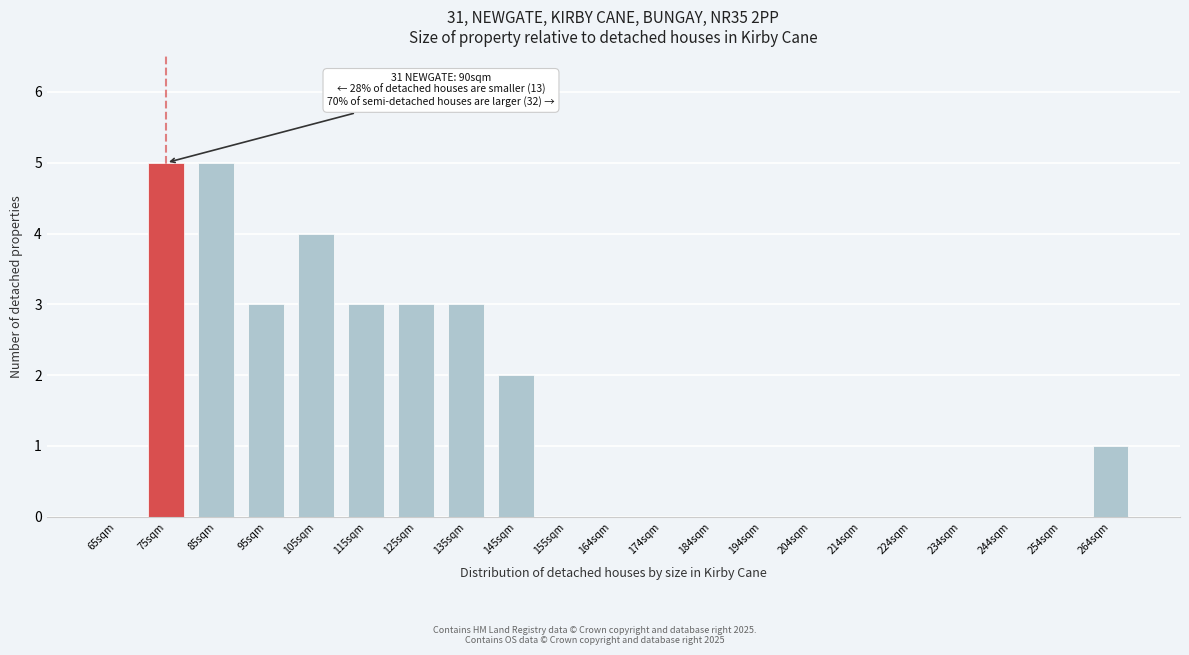

Reading left to right, transcribe all the data shown in this chart.

65sqm=0	75sqm=5	85sqm=5	95sqm=3	105sqm=4	115sqm=3	125sqm=3	135sqm=3	145sqm=2	155sqm=0	164sqm=0	174sqm=0	184sqm=0	194sqm=0	204sqm=0	214sqm=0	224sqm=0	234sqm=0	244sqm=0	254sqm=0	264sqm=1